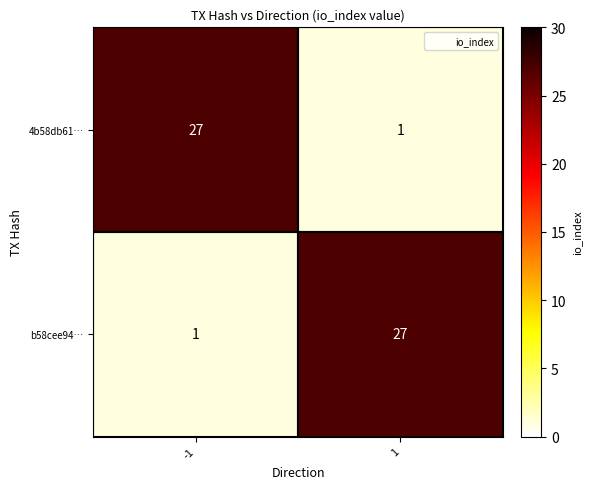

What is the difference between the maximum and minimum values in the b58cee94… series?

26